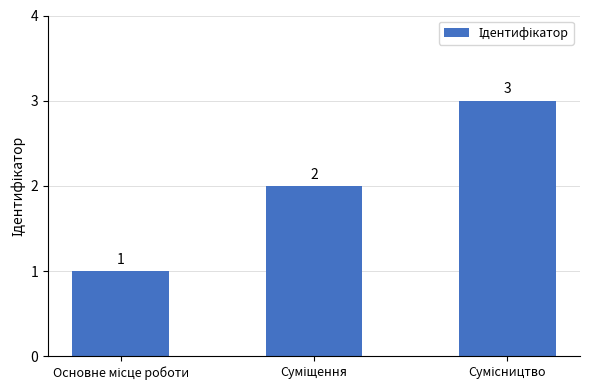

What is the value of the 2nd bar from the left?

2